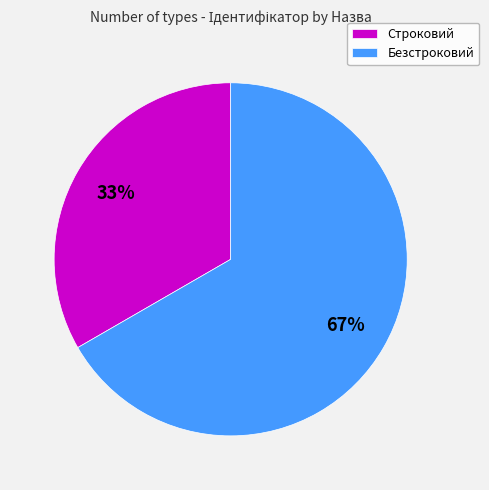

To the nearest percent, what is the combined percentage of Строковий and Безстроковий?

100%